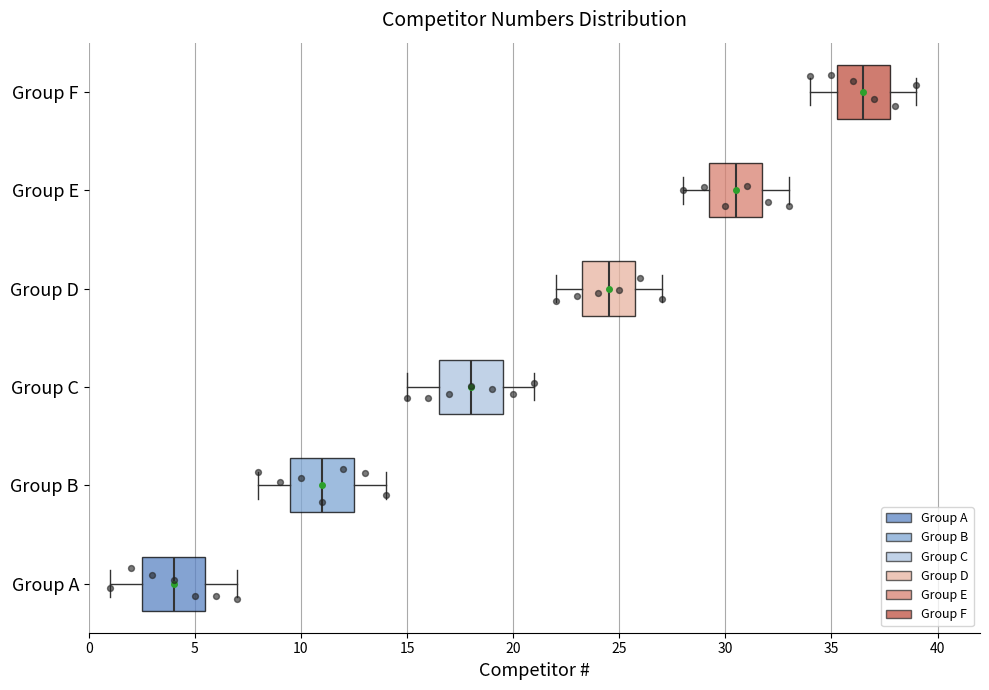

Reading bottom to top, read every box against the x-axis: the position of its median line, the range the box covers, and the ends of its whiskers. The values are not printed on the chart, so give them approximately, as read against the axis.

Group A: median 4.0, box 2.5 to 5.5, whiskers 1.0 to 7.0
Group B: median 11.0, box 9.5 to 12.5, whiskers 8.0 to 14.0
Group C: median 18.0, box 16.5 to 19.5, whiskers 15.0 to 21.0
Group D: median 24.5, box 23.5 to 26.0, whiskers 22.0 to 27.0
Group E: median 30.5, box 29.5 to 32.0, whiskers 28.0 to 33.0
Group F: median 36.5, box 35.5 to 38.0, whiskers 34.0 to 39.0